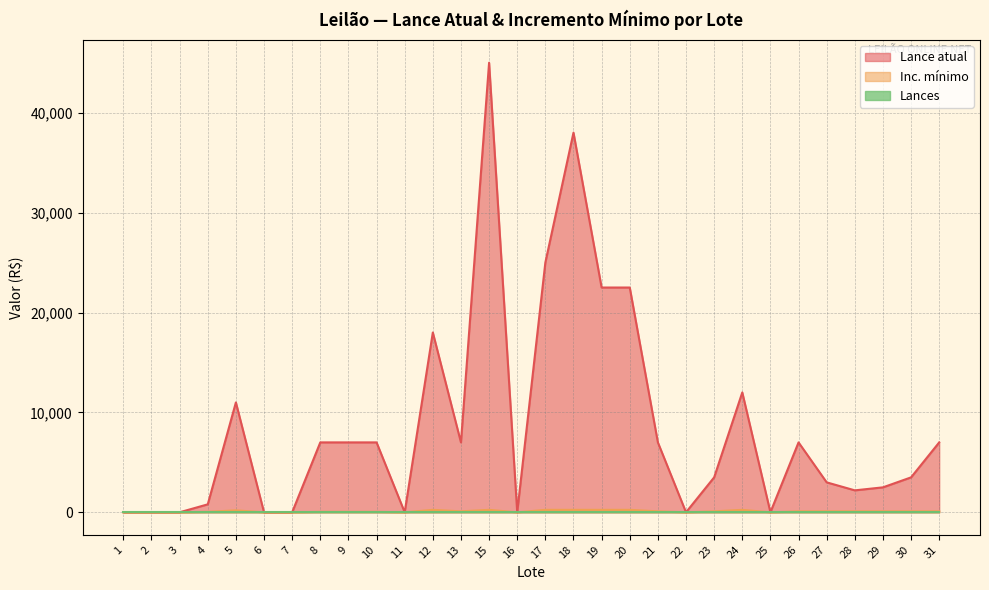

Which series has the largest range (max minus min)?

Lance atual